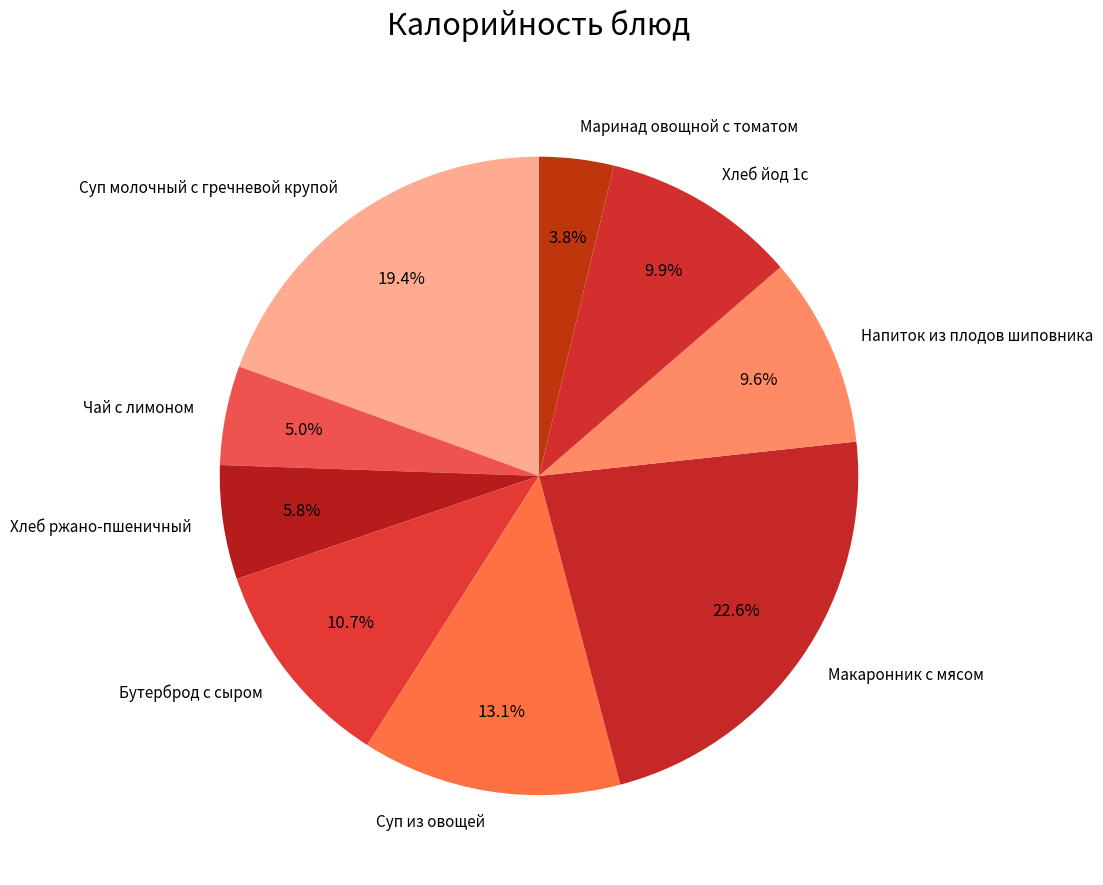

Combined, what portion of the pie is Бутерброд с сыром and Хлеб йод 1с?

20.6%